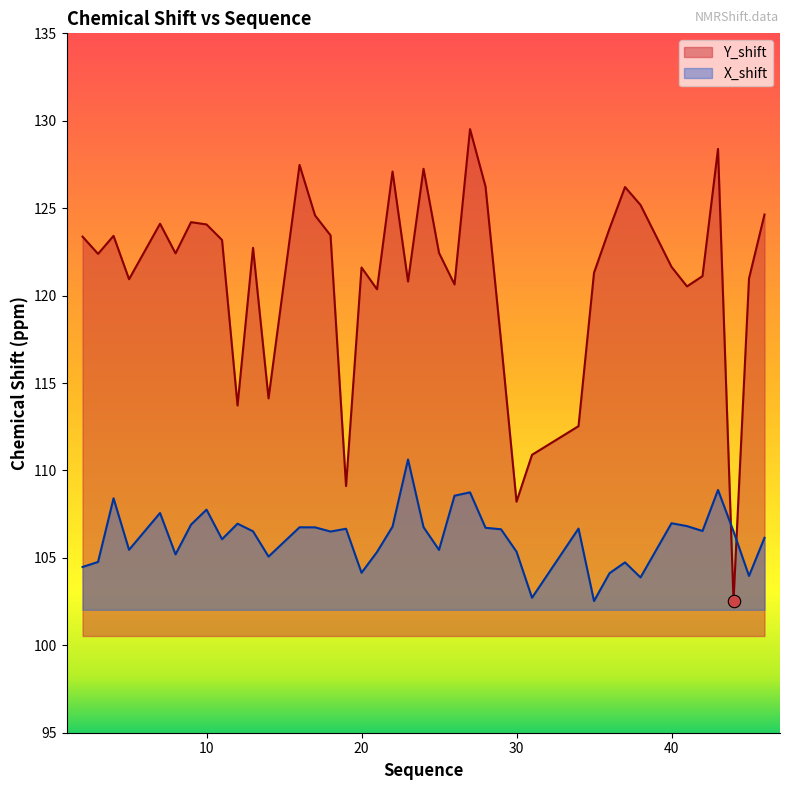

At how many categories does at least one series exceed 111?

36